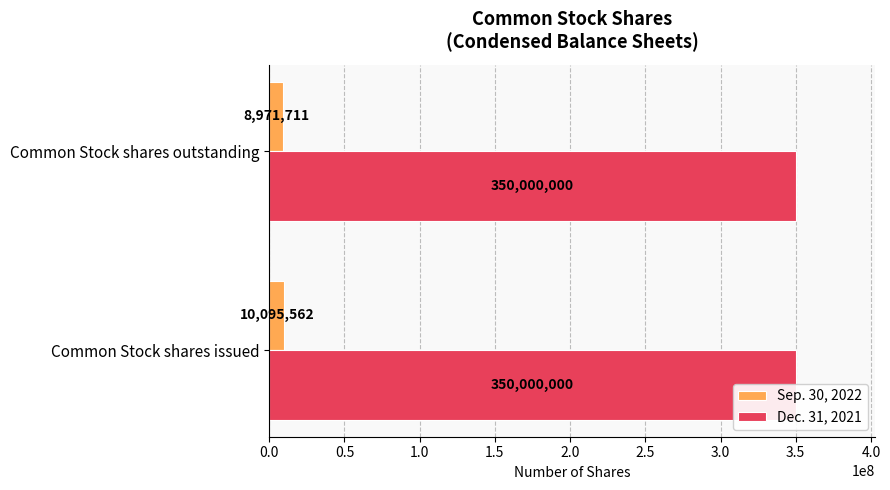

What are all the series names shown in the legend?

Sep. 30, 2022, Dec. 31, 2021